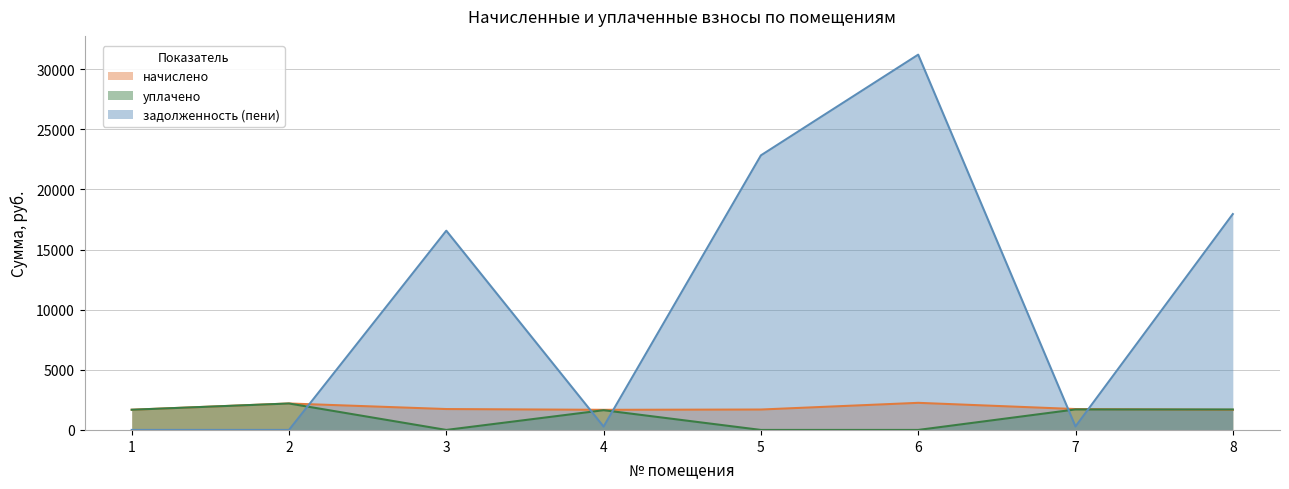

What is the minimum value for начислено?

1672.0